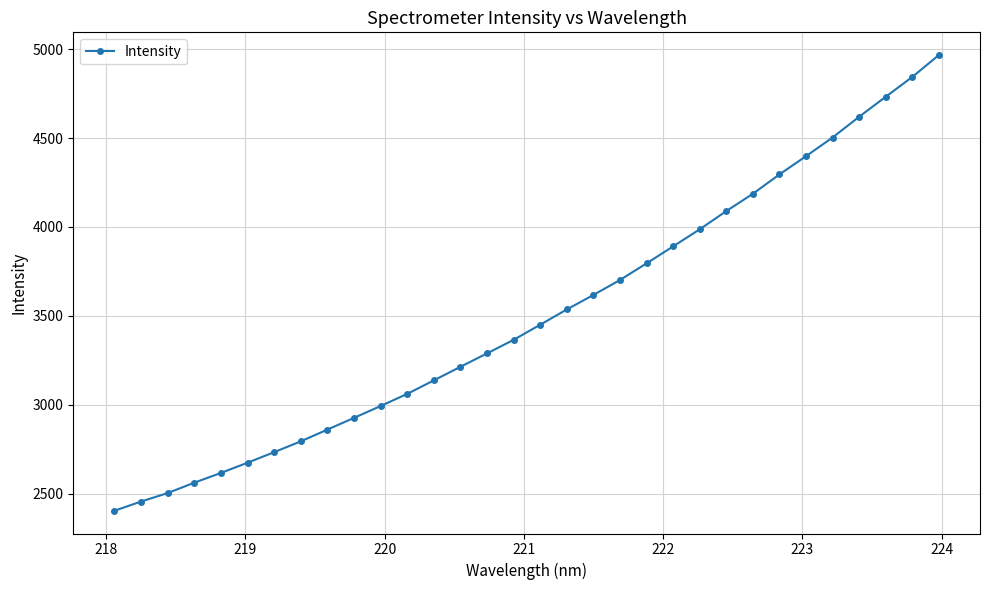

What is the minimum value shown in the chart?

2403.6